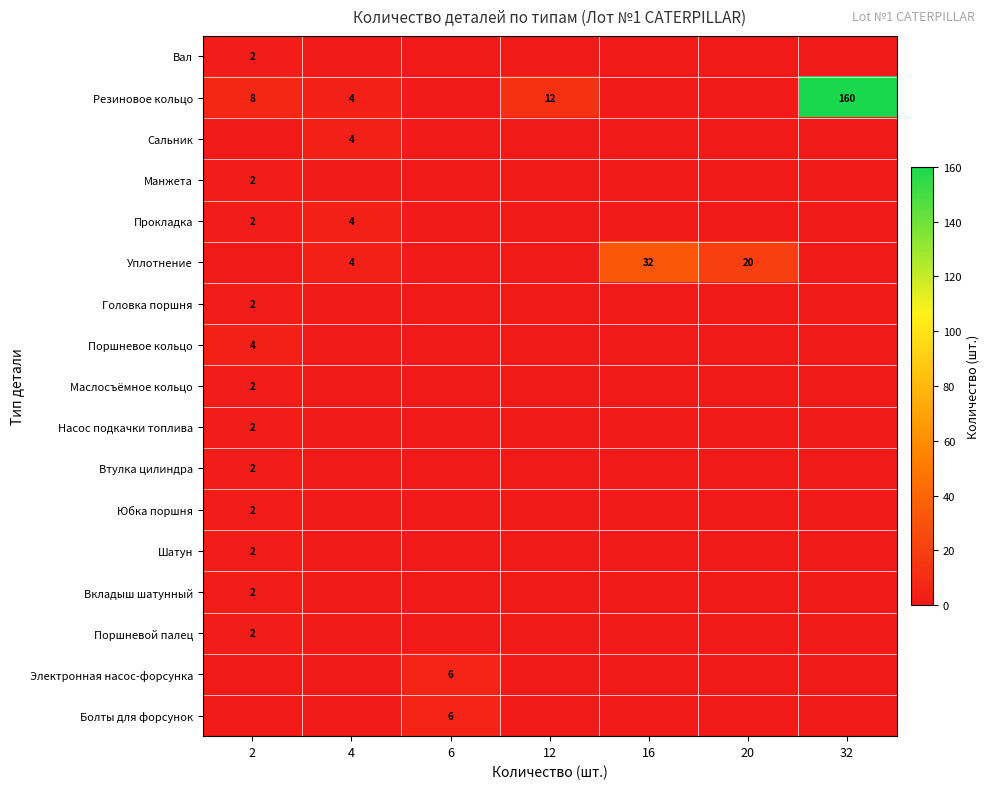

How many categories are shown in the chart?

7